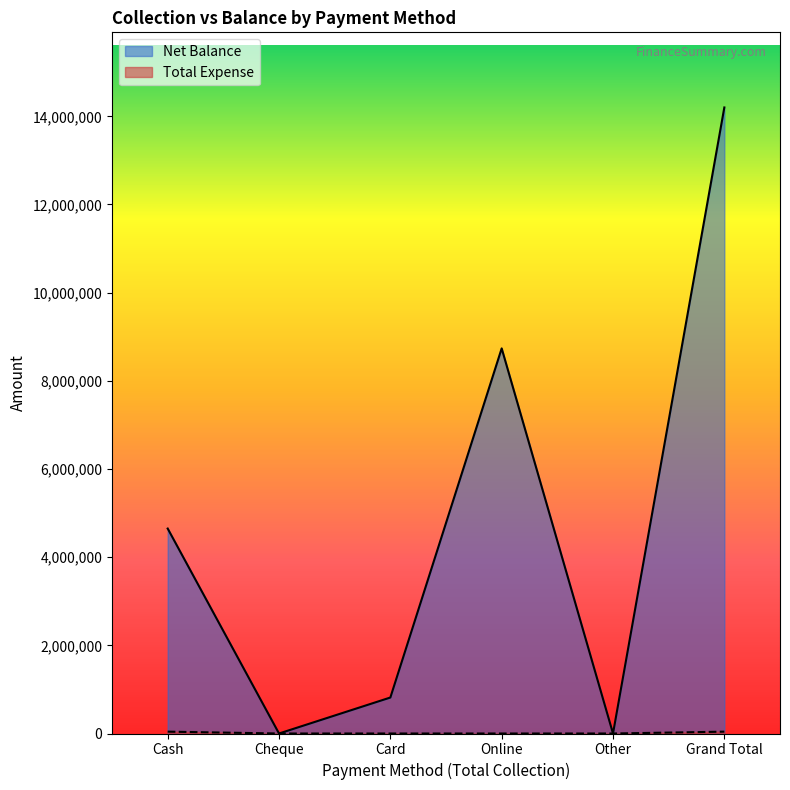

Reading left to right, extract all data points from this chart.

Net Balance: 4648913	0	816272	8735867	0	14201052
Total Expense: 41996	0	0	0	0	41996